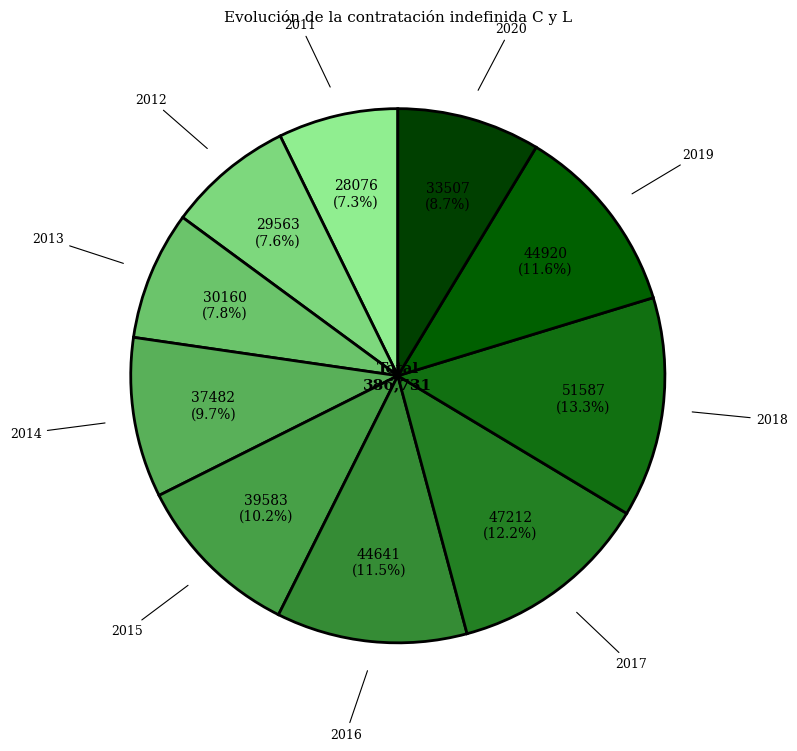

How many segments does this pie chart have?

10